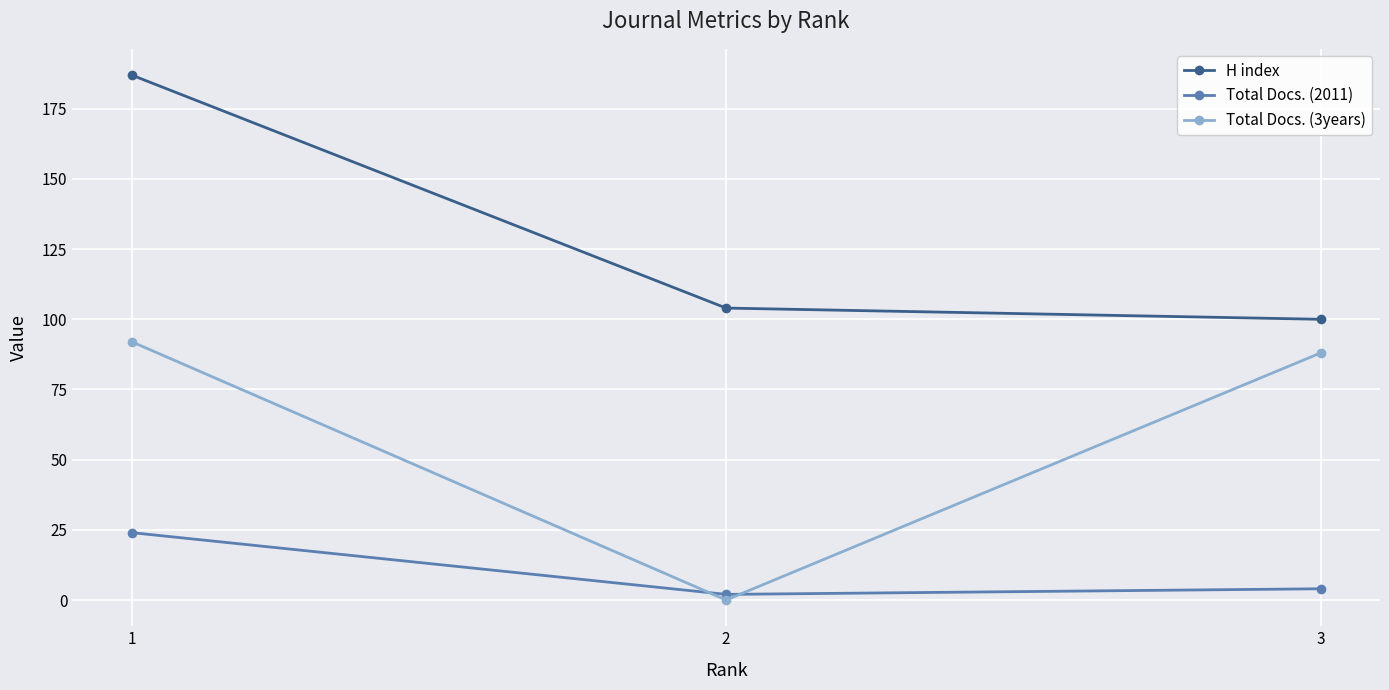

Which series has the largest total across all categories?

H index